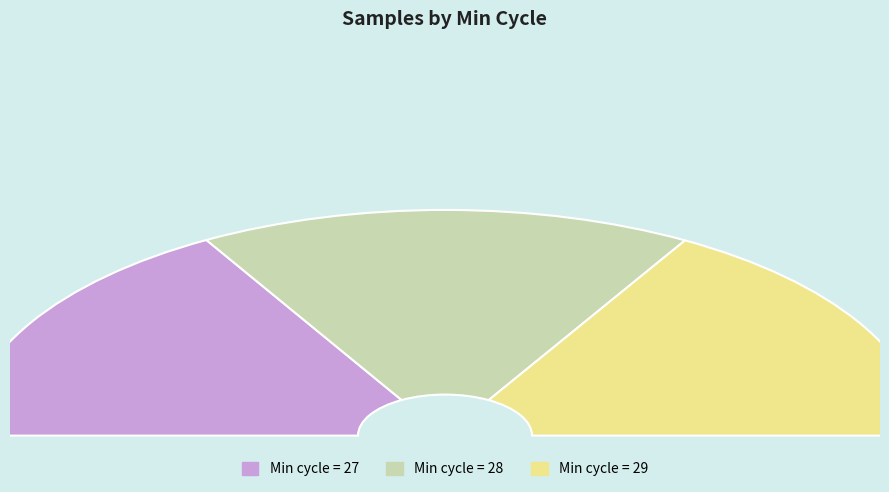

What percentage is NOT represented by Min_cycle_27?

66.6%